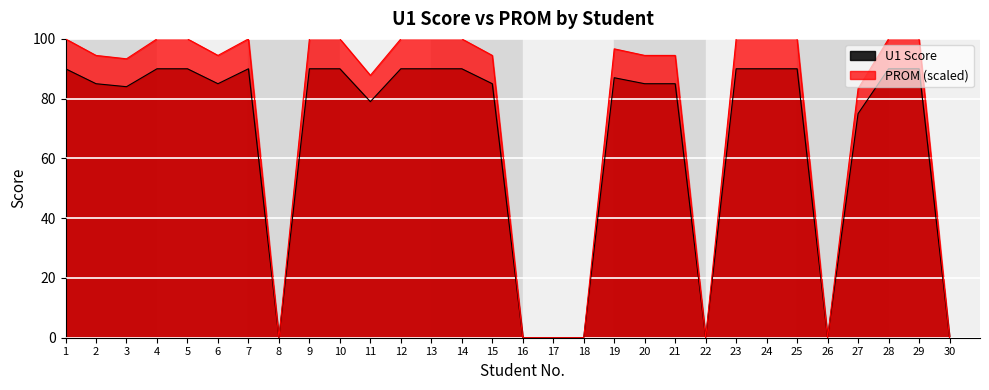

Between 6 and 21, which series saw the biggest shift?

U1 Score